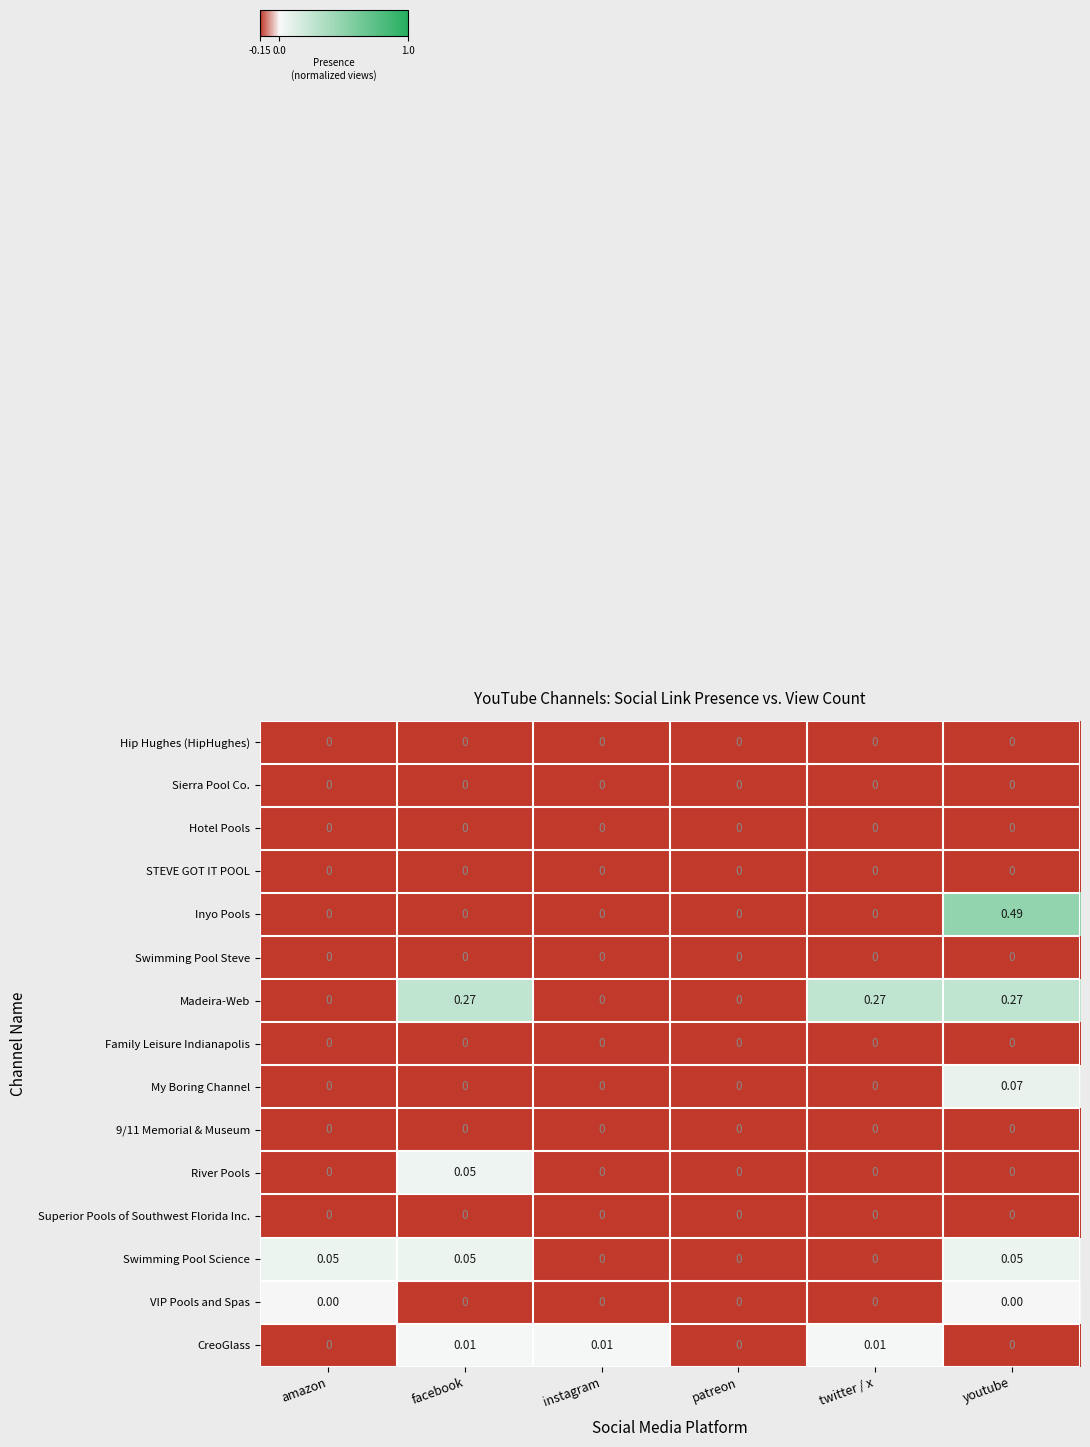

At which category is the sum across all series the highest?

youtube